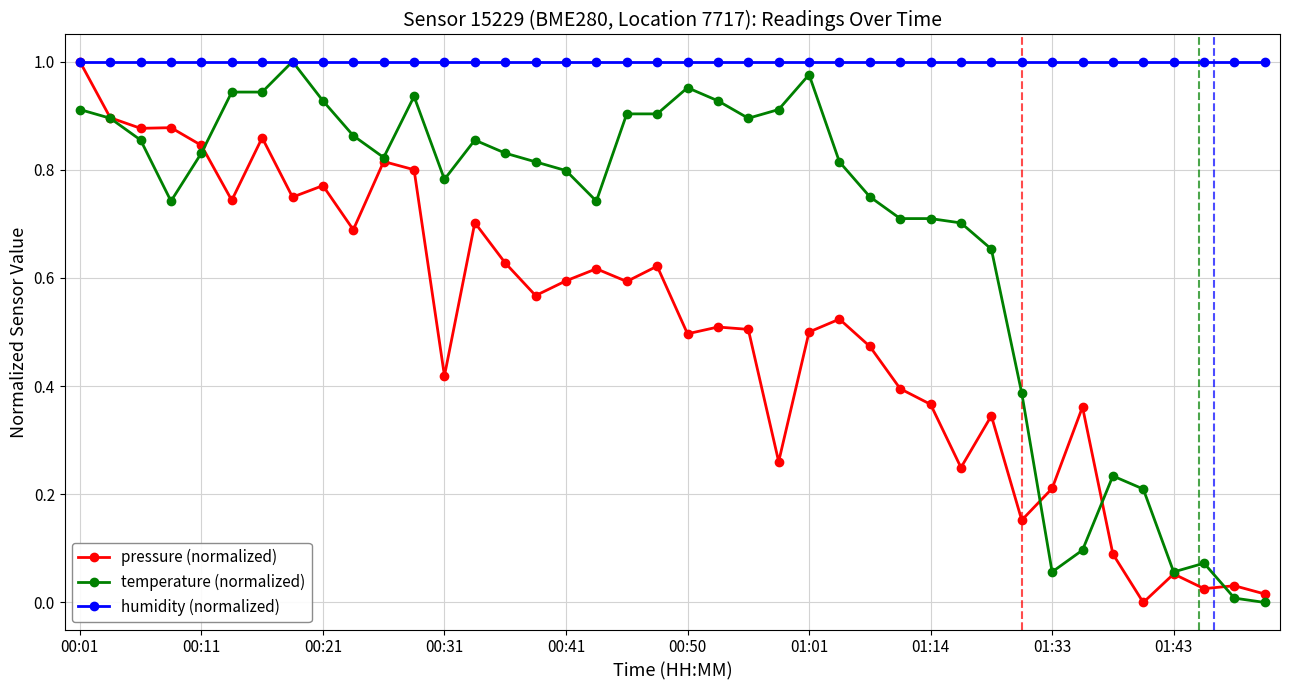

At how many categories does at least one series exceed 0?

40